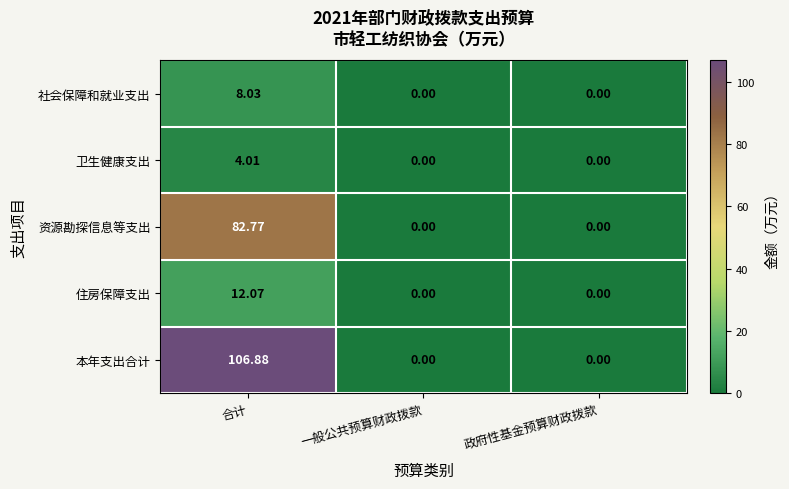

At which label does 资源勘探信息等支出 reach its peak?

合计